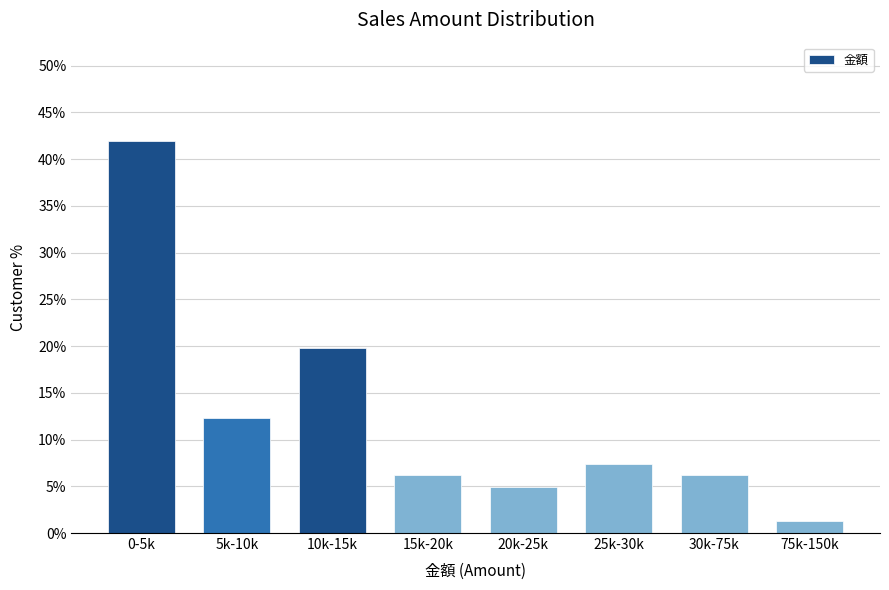

Reading right to left, extract all data points from this chart.

75k-150k=1.2	30k-75k=6.2	25k-30k=7.4	20k-25k=4.9	15k-20k=6.2	10k-15k=19.8	5k-10k=12.3	0-5k=42.0